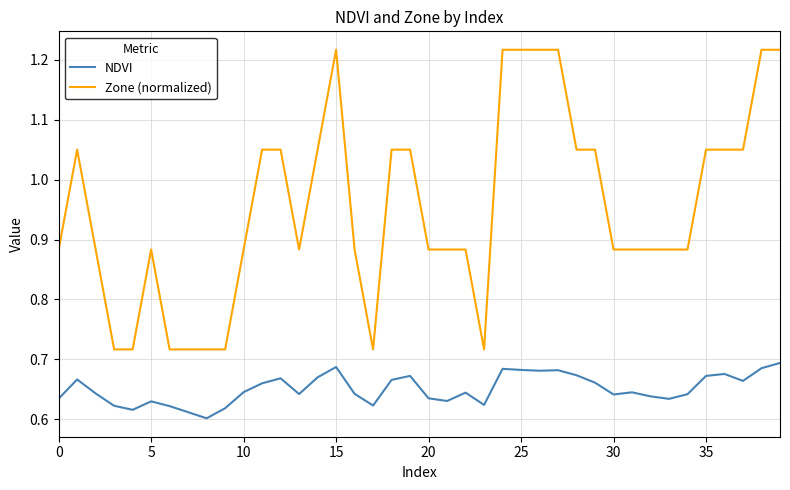

Which series has the largest total across all categories?

Zone (normalized)